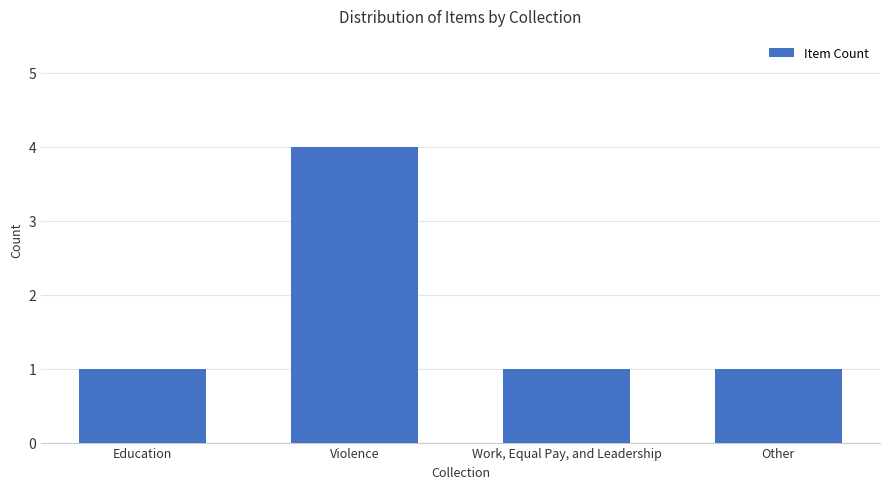

At which category does the chart reach its peak across all series?

Violence